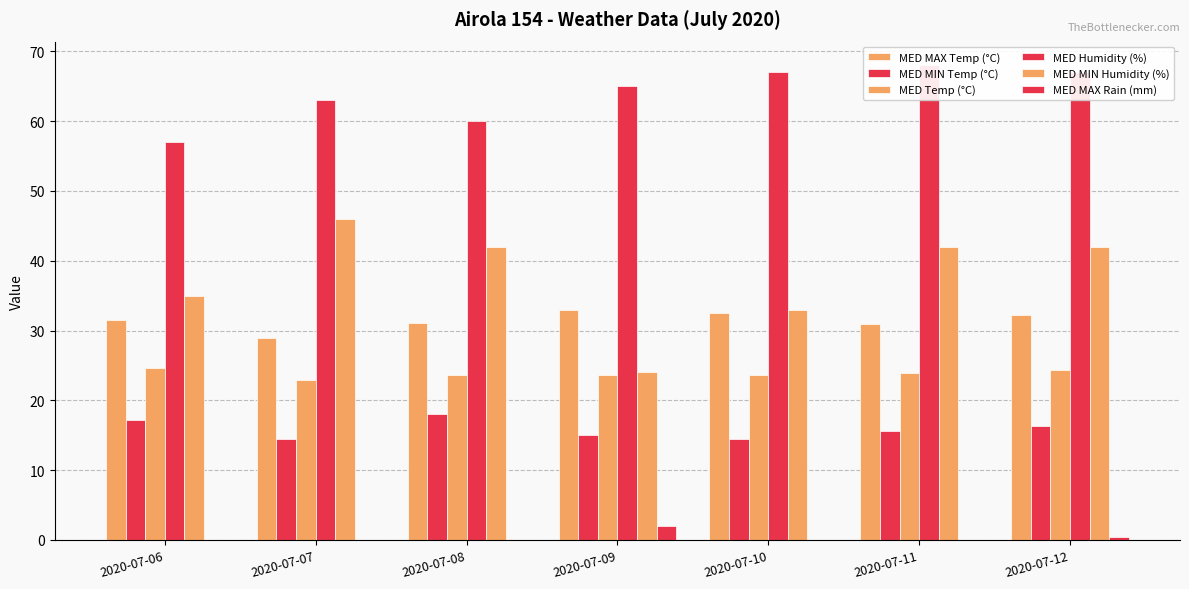

At 2020-07-12, list the series in order from largest to smallest.

MED Humidity (%), MED MIN Humidity (%), MED MAX Temp (°C), MED Temp (°C), MED MIN Temp (°C), MED MAX Rain (mm)